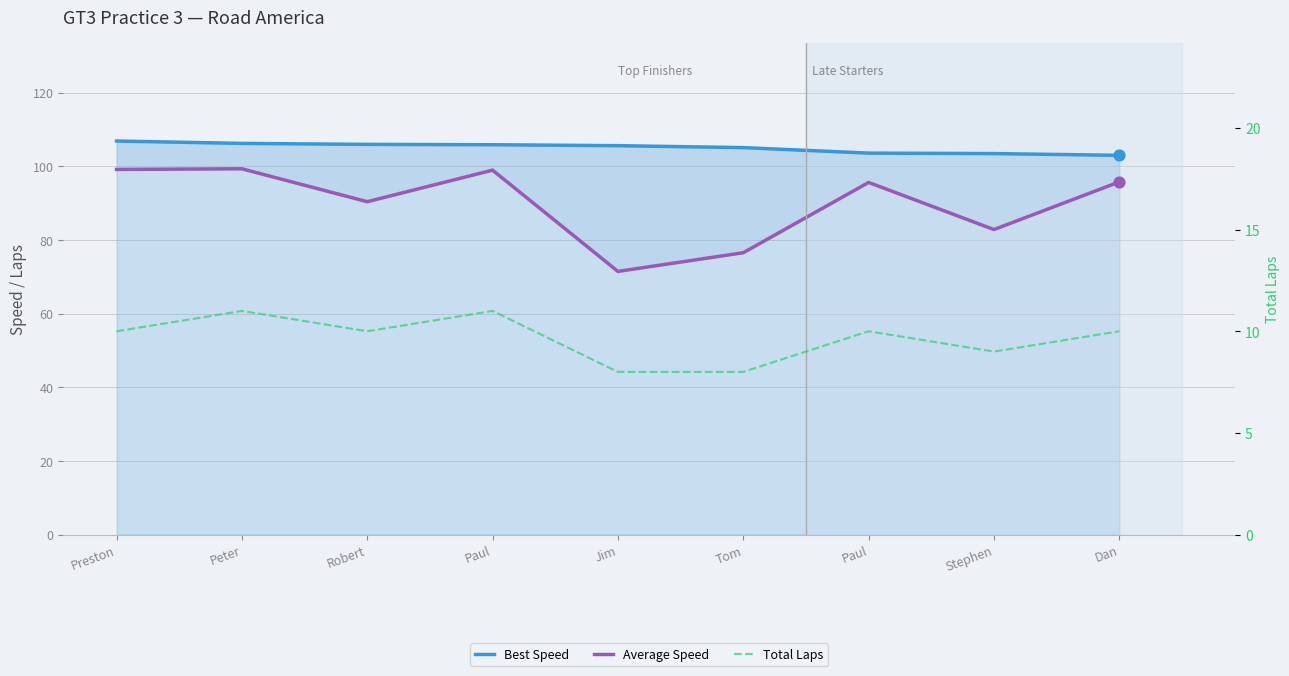

What are all the series names shown in the legend?

Best Speed, Average Speed, Total Laps